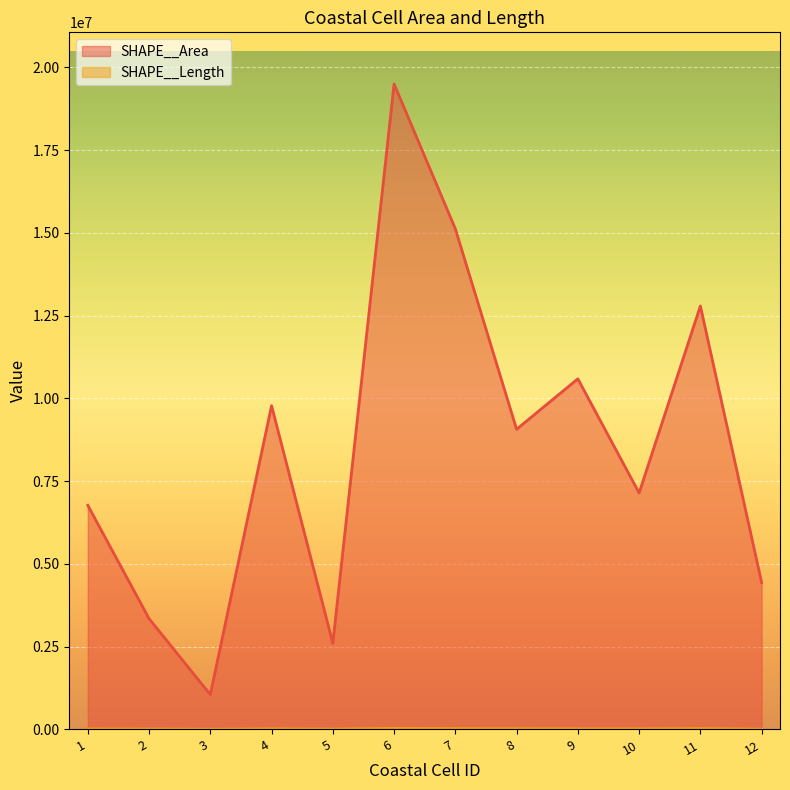

What is the total value across all series at 9?

10608937.5